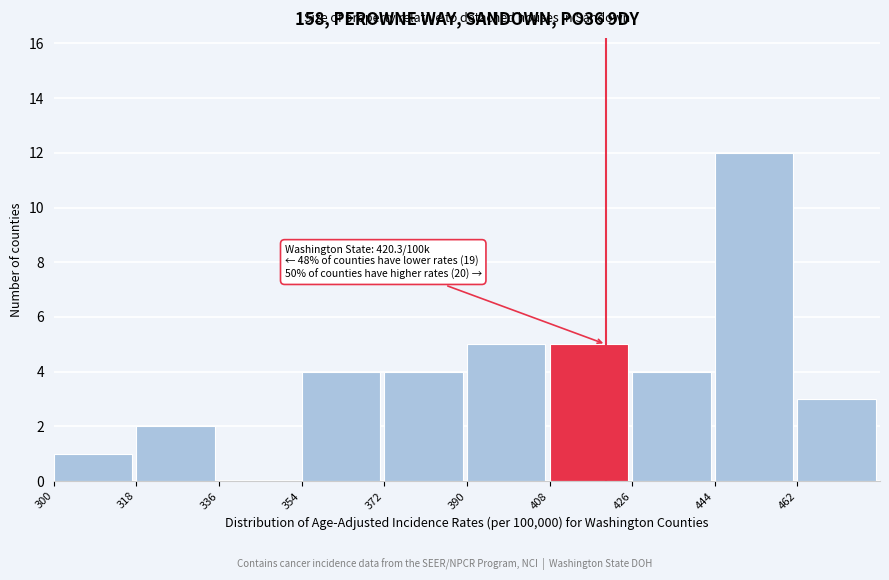

Which range on the x-axis has the tallest bar?

444 to 462